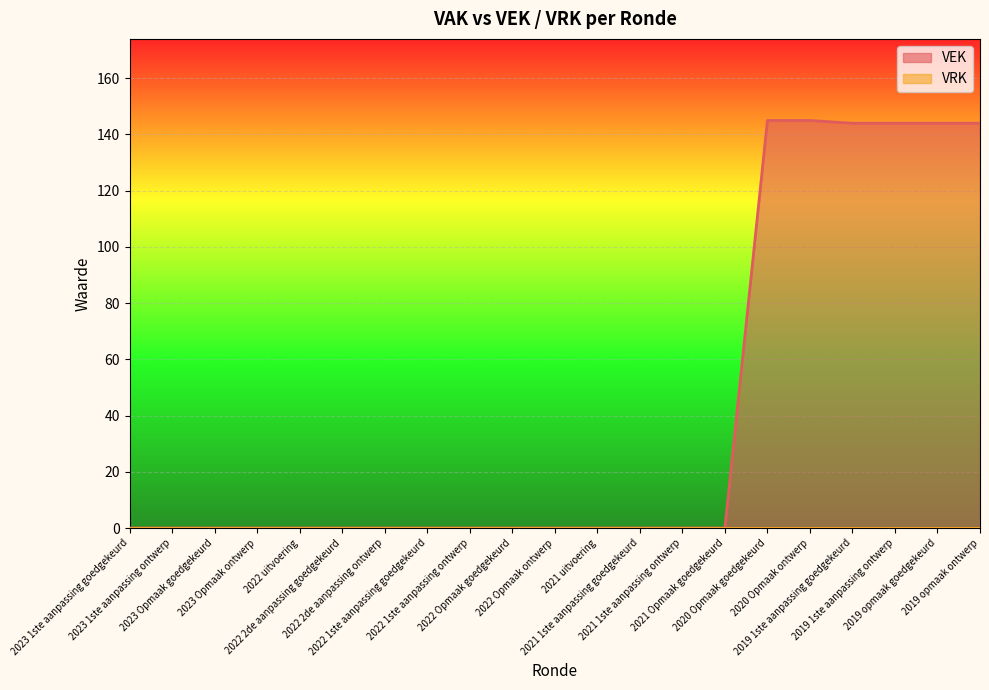

Rank the categories by value from highest to lowest.

2020 Opmaak goedgekeurd, 2020 Opmaak ontwerp, 2019 1ste aanpassing goedgekeurd, 2019 1ste aanpassing ontwerp, 2019 opmaak goedgekeurd, 2019 opmaak ontwerp, 2023 1ste aanpassing goedgekeurd, 2023 1ste aanpassing ontwerp, 2023 Opmaak goedgekeurd, 2023 Opmaak ontwerp, 2022 uitvoering, 2022 2de aanpassing goedgekeurd, 2022 2de aanpassing ontwerp, 2022 1ste aanpassing goedgekeurd, 2022 1ste aanpassing ontwerp, 2022 Opmaak goedgekeurd, 2022 Opmaak ontwerp, 2021 uitvoering, 2021 1ste aanpassing goedgekeurd, 2021 1ste aanpassing ontwerp, 2021 Opmaak goedgekeurd